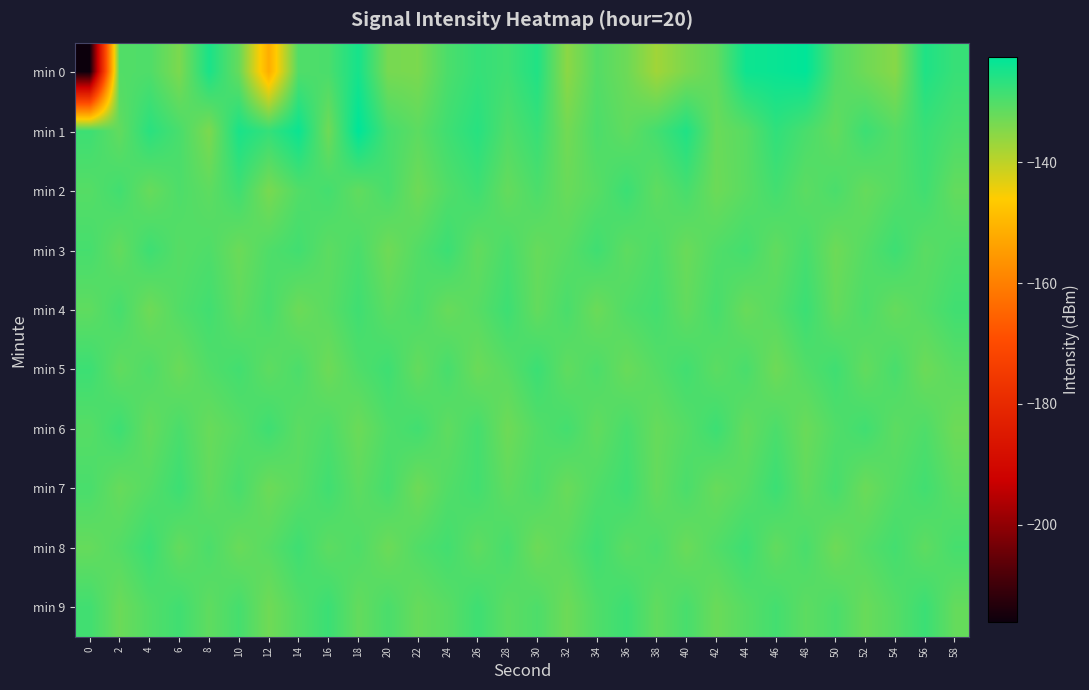

Reading right to left, extract all data points from this chart.

min 0: 58=-127.8	56=-125.5	54=-135.0	52=-132.9	50=-130.2	48=-122.7	46=-123.5	44=-124.0	42=-131.6	40=-134.0	38=-137.4	36=-132.7	34=-130.4	32=-135.4	30=-125.7	28=-128.6	26=-127.6	24=-129.6	22=-133.9	20=-133.6	18=-124.7	16=-129.5	14=-130.1	12=-151.6	10=-132.0	8=-125.1	6=-134.0	4=-129.9	2=-130.2	0=-216.2
min 1: 58=-129.6	56=-127.9	54=-130.5	52=-128.2	50=-131.7	48=-129.4	46=-127.1	44=-130.8	42=-132.3	40=-125.6	38=-128.9	36=-131.5	34=-129.7	32=-133.2	30=-127.8	28=-130.1	26=-126.3	24=-128.5	22=-131.2	20=-129.1	18=-122.6	16=-132.9	14=-123.7	12=-127.5	10=-125.0	8=-134.0	6=-129.4	4=-126.5	2=-131.7	0=-128.3
min 2: 58=-131.8	56=-128.6	54=-130.4	52=-132.0	50=-129.5	48=-131.1	46=-128.8	44=-130.9	42=-132.6	40=-129.2	38=-131.4	36=-128.1	34=-130.7	32=-132.3	30=-129.6	28=-131.9	26=-128.4	24=-130.1	22=-132.8	20=-129.3	18=-131.6	16=-128.9	14=-130.2	12=-133.7	10=-128.5	8=-131.3	6=-129.8	4=-132.1	2=-128.7	0=-130.5
min 3: 58=-129.8	56=-131.0	54=-128.3	52=-130.5	50=-132.7	48=-129.2	46=-131.6	44=-128.9	42=-130.1	40=-132.4	38=-129.7	36=-131.3	34=-128.5	32=-130.8	30=-132.1	28=-129.4	26=-131.7	24=-128.1	22=-130.3	20=-132.9	18=-129.5	16=-131.2	14=-128.7	12=-130.0	10=-132.5	8=-129.9	6=-130.6	4=-128.3	2=-131.8	0=-129.1
min 4: 58=-128.6	56=-130.4	54=-132.0	52=-129.7	50=-131.9	48=-128.1	46=-130.6	44=-132.3	42=-129.2	40=-131.7	38=-128.9	36=-130.0	34=-132.5	32=-129.4	30=-131.8	28=-128.3	26=-130.7	24=-132.2	22=-129.6	20=-131.1	18=-128.5	16=-130.9	14=-132.6	12=-129.3	10=-131.5	8=-128.7	6=-130.2	4=-132.8	2=-129.1	0=-131.4
min 5: 58=-130.9	56=-132.6	54=-129.3	52=-131.7	50=-128.5	48=-130.2	46=-132.8	44=-129.4	42=-131.1	40=-128.7	38=-130.5	36=-132.3	34=-129.7	32=-131.5	30=-128.1	28=-130.8	26=-132.5	24=-129.2	22=-131.9	20=-128.4	18=-130.0	16=-132.7	14=-129.6	12=-131.3	10=-128.8	8=-130.1	6=-132.4	4=-129.9	2=-131.6	0=-128.2
min 6: 58=-132.7	56=-129.9	54=-131.2	52=-128.6	50=-130.1	48=-132.4	46=-129.6	44=-131.8	42=-128.2	40=-130.5	38=-132.1	36=-129.3	34=-131.6	32=-128.9	30=-130.3	28=-132.8	26=-129.1	24=-131.4	22=-128.7	20=-130.0	18=-132.5	16=-129.8	14=-131.1	12=-128.4	10=-130.7	8=-132.2	6=-129.5	4=-131.9	2=-128.3	0=-130.6
min 7: 58=-131.1	56=-128.7	54=-130.4	52=-132.5	50=-129.2	48=-131.6	46=-128.1	44=-130.7	42=-132.2	40=-129.5	38=-131.9	36=-128.4	34=-130.0	32=-132.3	30=-129.7	28=-131.5	26=-128.8	24=-130.2	22=-132.8	20=-129.1	18=-131.3	16=-128.6	14=-130.9	12=-132.6	10=-129.3	8=-131.7	6=-128.2	4=-130.5	2=-132.1	0=-129.4
min 8: 58=-129.1	56=-131.3	54=-128.9	52=-130.5	50=-132.8	48=-129.4	46=-131.7	44=-128.3	42=-130.2	40=-132.4	38=-129.7	36=-131.1	34=-128.5	32=-130.9	30=-132.7	28=-129.2	26=-131.4	24=-128.8	22=-130.1	20=-132.6	18=-129.9	16=-131.2	14=-128.4	12=-130.7	10=-132.3	8=-129.6	6=-131.8	4=-128.1	2=-130.4	0=-132.0
min 9: 58=-131.9	56=-128.1	54=-130.5	52=-132.3	50=-129.6	48=-131.2	46=-128.9	44=-130.6	42=-132.4	40=-129.3	38=-131.6	36=-128.2	34=-130.0	32=-132.7	30=-129.8	28=-131.1	26=-128.4	24=-130.8	22=-132.1	20=-129.5	18=-131.8	16=-128.1	14=-130.3	12=-132.9	10=-129.1	8=-131.4	6=-128.6	4=-130.2	2=-132.5	0=-128.7